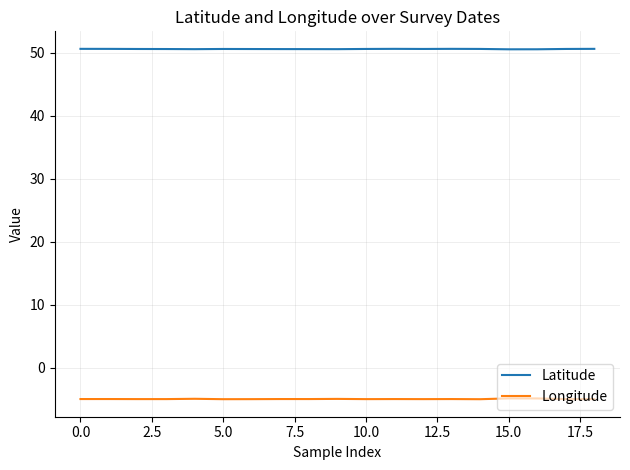

Which series has the largest total across all categories?

Latitude